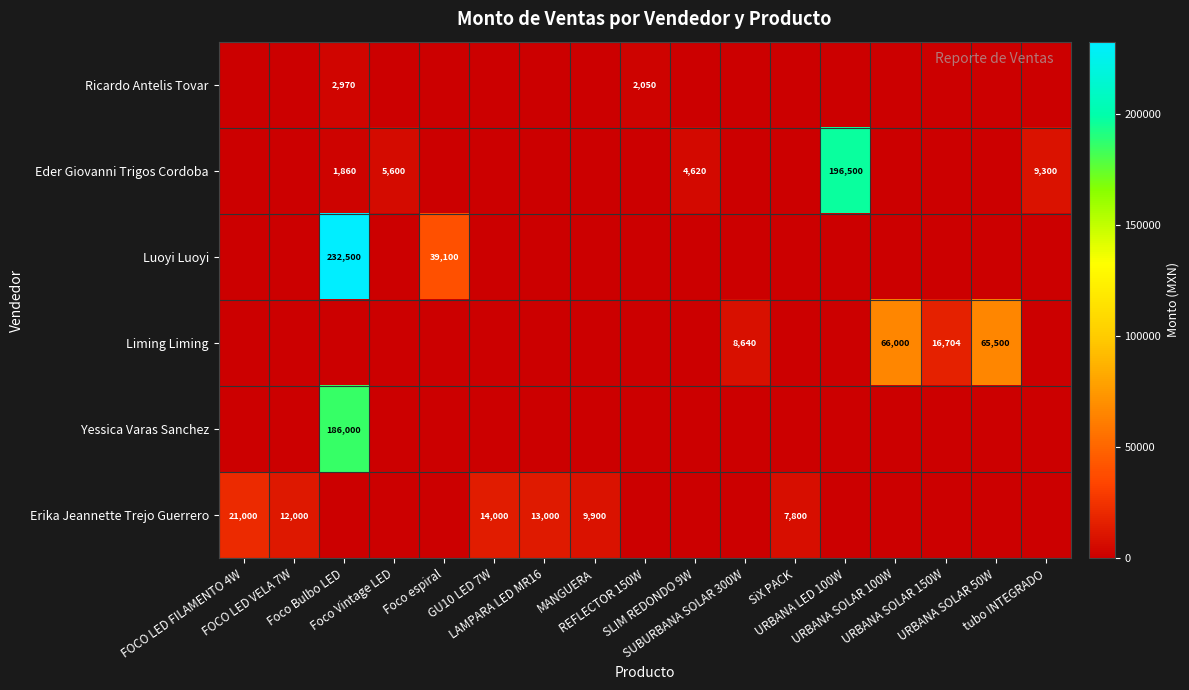

Is the value of Liming Liming at FOCO LED FILAMENTO 4W greater than the value of Luoyi Luoyi at URBANA SOLAR 50W?

No